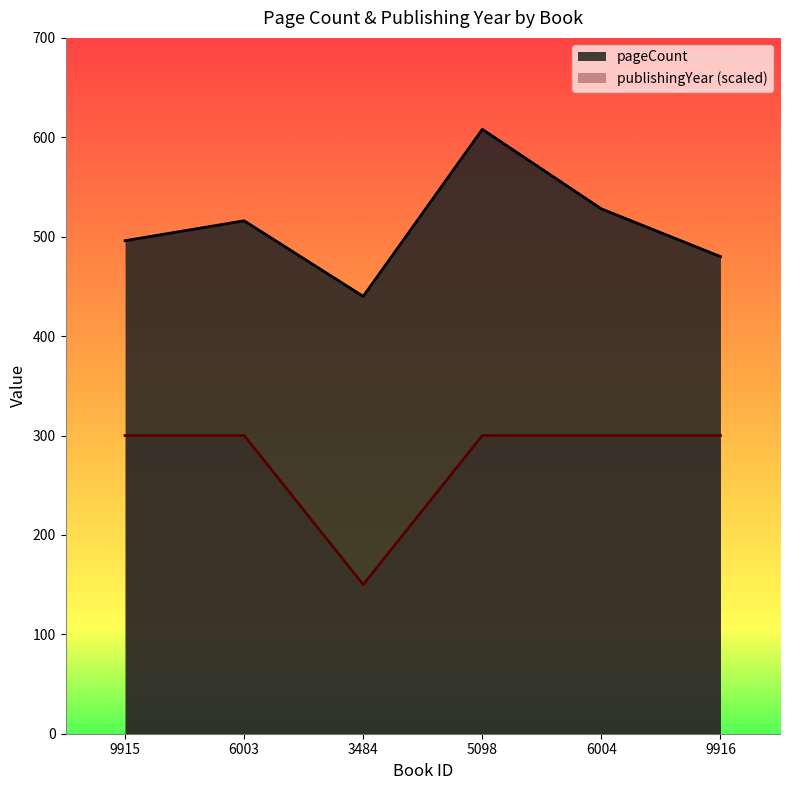

What is the average value of the pageCount series?

511